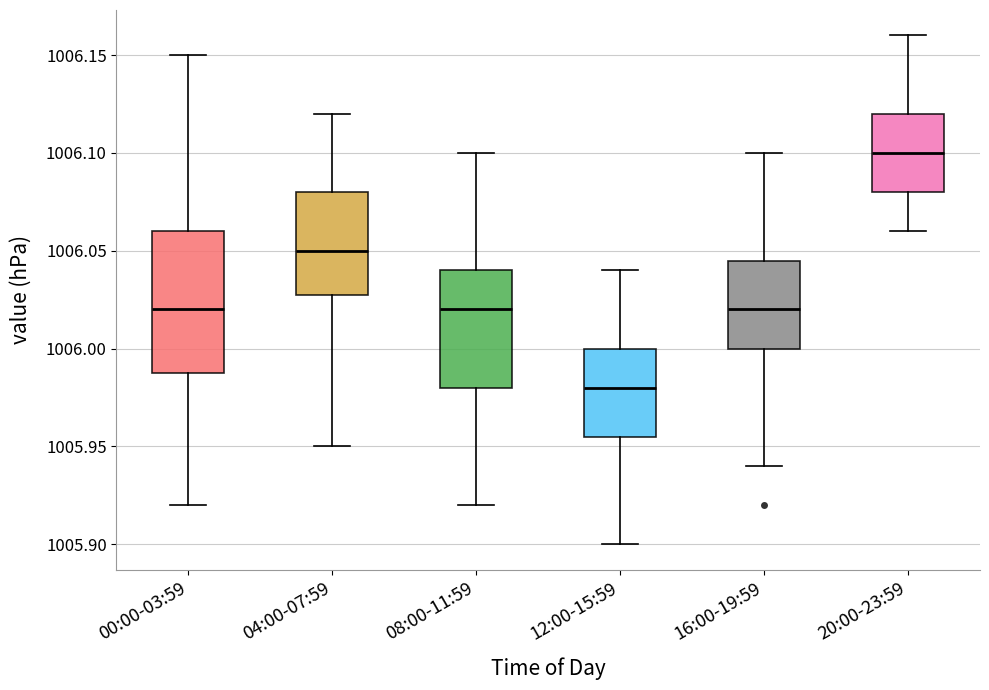

Where does the upper whisker of the box for 16:00-19:59 end on the y-axis? The values are not printed on the chart, so give them approximately, as read against the axis.

1006.100